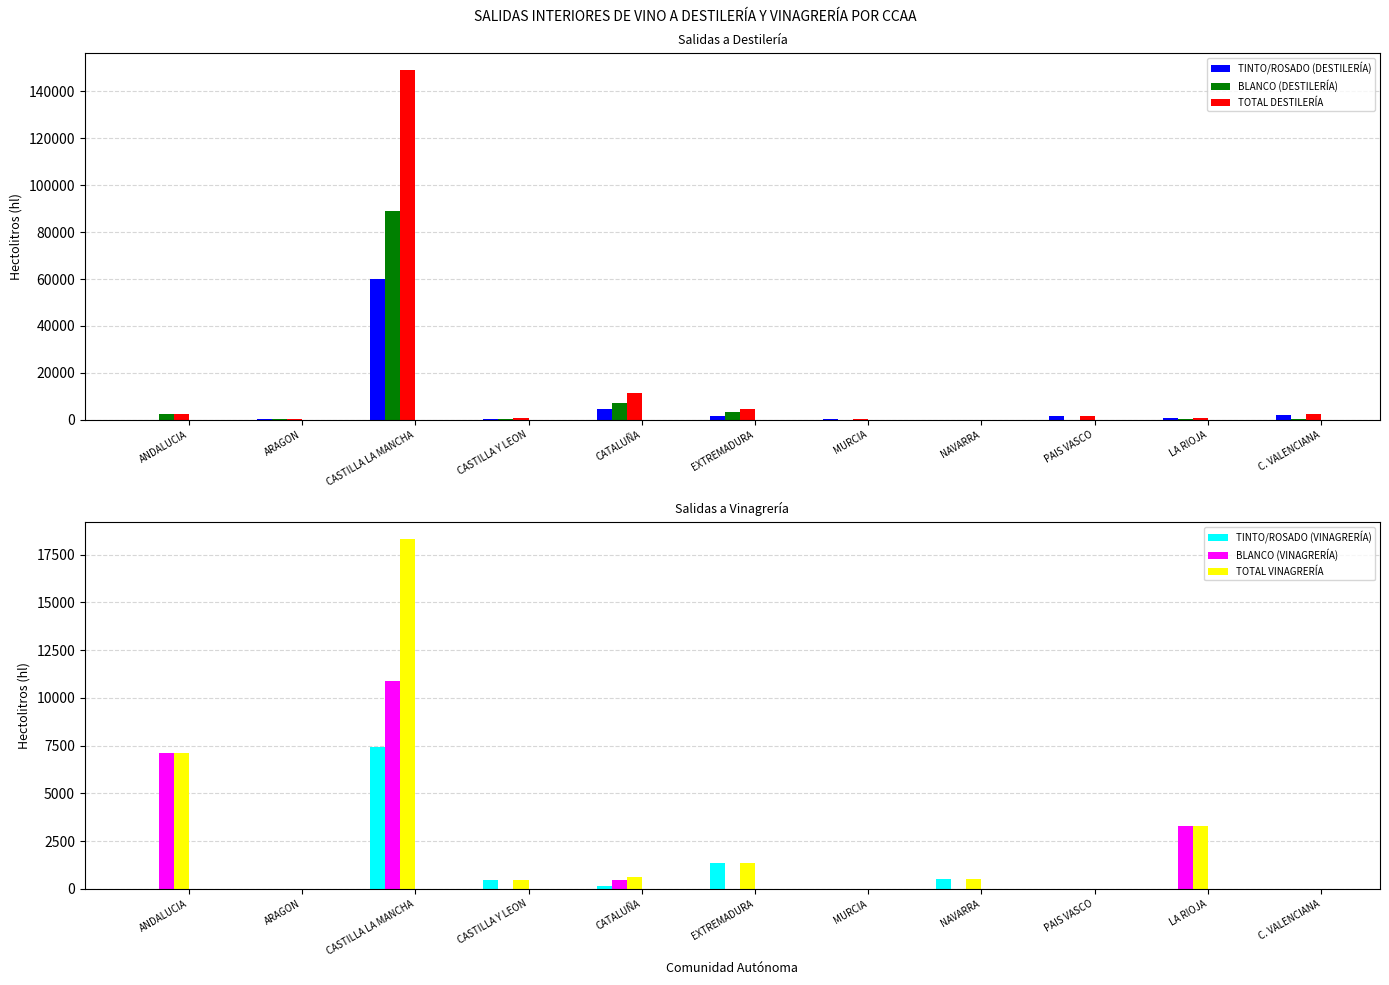

At how many categories does at least one series exceed 13590?

1